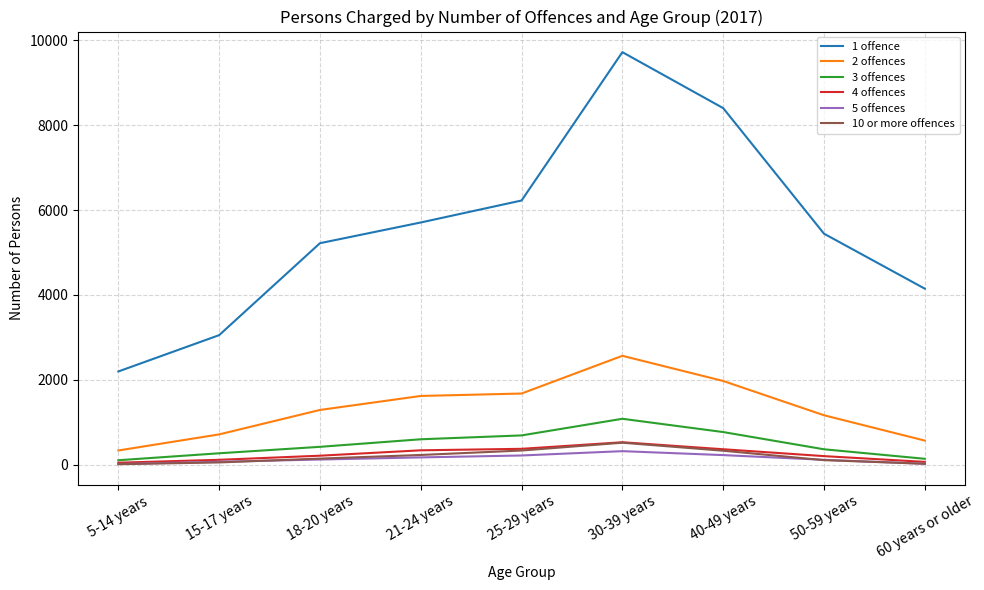

The value of 10 or more offences at 40-49 years is 328. True or false?

True